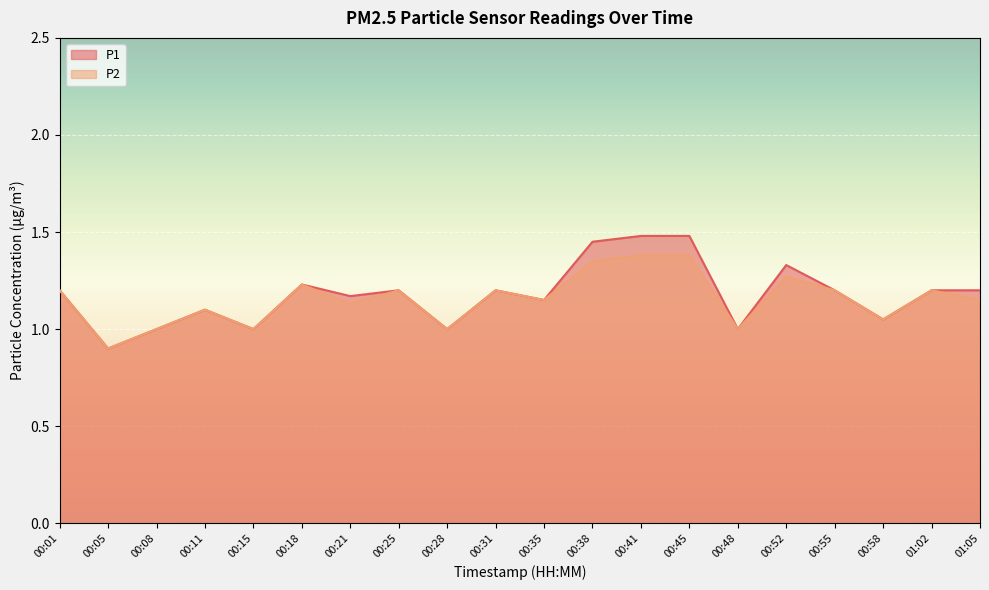

True or false: P2 and P1 intersect in this chart.

False